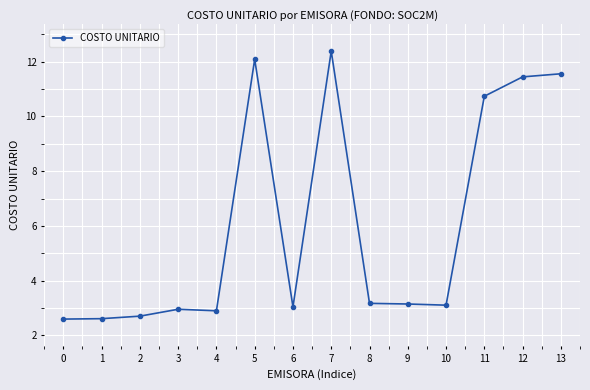

What is the approximate value at 13?

11.6